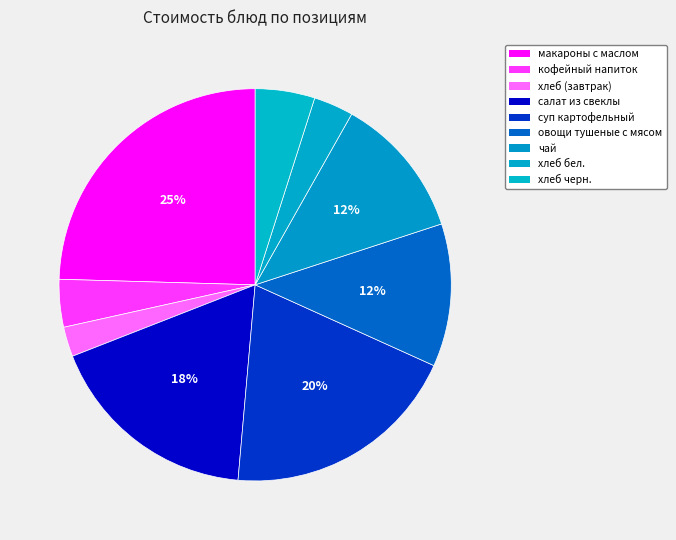

Rank the categories by value from highest to lowest.

макароны с маслом, суп картофельный, салат из свеклы, овощи тушеные с мясом, чай, хлеб черн., кофейный напиток, хлеб бел., хлеб (завтрак)